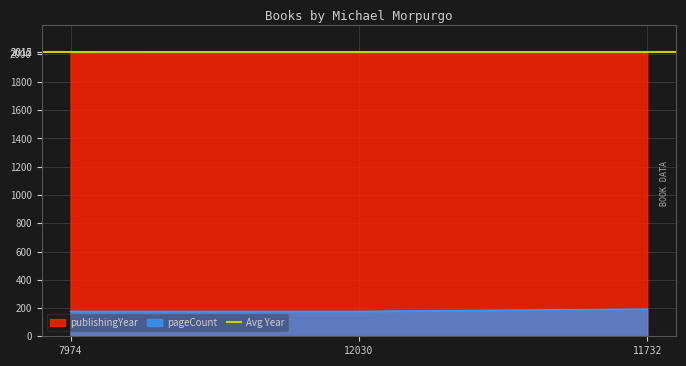

Does the chart display data point markers on the line(s)?

No